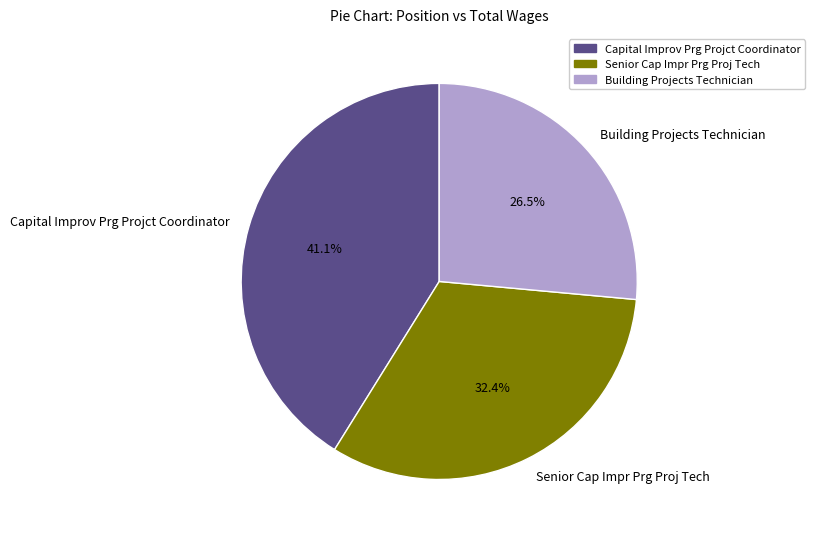

Between Senior Cap Impr Prg Proj Tech and Building Projects Technician, which is larger?

Senior Cap Impr Prg Proj Tech